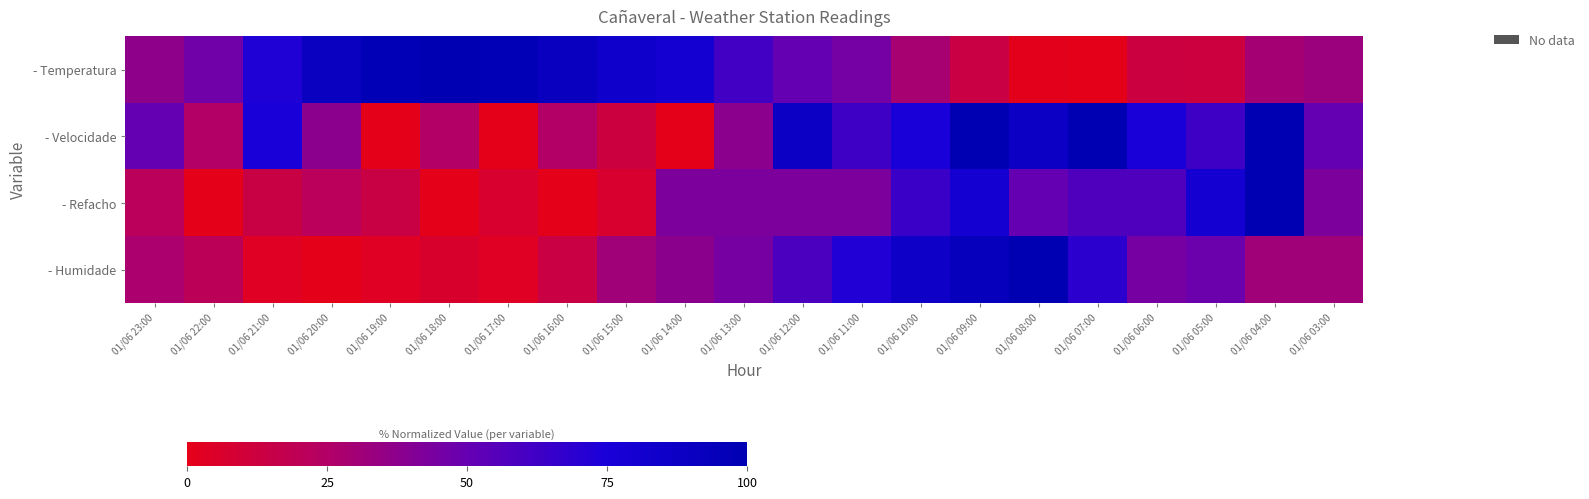

Reading left to right, extract all data points from this chart.

- Temperatura: 01/06 23:00=36.9	01/06 22:00=46.7	01/06 21:00=73.0	01/06 20:00=91.0	01/06 19:00=97.5	01/06 18:00=100.0	01/06 17:00=97.5	01/06 16:00=91.8	01/06 15:00=83.6	01/06 14:00=79.5	01/06 13:00=61.5	01/06 12:00=50.0	01/06 11:00=45.1	01/06 10:00=28.7	01/06 09:00=13.9	01/06 08:00=0.8	01/06 07:00=0.0	01/06 06:00=13.1	01/06 05:00=12.3	01/06 04:00=29.5	01/06 03:00=32.8
- Velocidade: 01/06 23:00=50.0	01/06 22:00=25.0	01/06 21:00=75.0	01/06 20:00=37.5	01/06 19:00=0.0	01/06 18:00=25.0	01/06 17:00=0.0	01/06 16:00=25.0	01/06 15:00=12.5	01/06 14:00=0.0	01/06 13:00=37.5	01/06 12:00=87.5	01/06 11:00=62.5	01/06 10:00=75.0	01/06 09:00=100.0	01/06 08:00=87.5	01/06 07:00=100.0	01/06 06:00=75.0	01/06 05:00=62.5	01/06 04:00=100.0	01/06 03:00=50.0
- Refacho: 01/06 23:00=21.4	01/06 22:00=0.0	01/06 21:00=14.3	01/06 20:00=21.4	01/06 19:00=14.3	01/06 18:00=0.0	01/06 17:00=7.1	01/06 16:00=0.0	01/06 15:00=7.1	01/06 14:00=42.9	01/06 13:00=42.9	01/06 12:00=42.9	01/06 11:00=42.9	01/06 10:00=64.3	01/06 09:00=78.6	01/06 08:00=50.0	01/06 07:00=57.1	01/06 06:00=57.1	01/06 05:00=78.6	01/06 04:00=100.0	01/06 03:00=42.9
- Humidade: 01/06 23:00=27.6	01/06 22:00=20.7	01/06 21:00=3.4	01/06 20:00=0.0	01/06 19:00=3.4	01/06 18:00=6.9	01/06 17:00=3.4	01/06 16:00=13.8	01/06 15:00=31.0	01/06 14:00=37.9	01/06 13:00=44.8	01/06 12:00=58.6	01/06 11:00=72.4	01/06 10:00=86.2	01/06 09:00=93.1	01/06 08:00=100.0	01/06 07:00=69.0	01/06 06:00=44.8	01/06 05:00=48.3	01/06 04:00=31.0	01/06 03:00=31.0